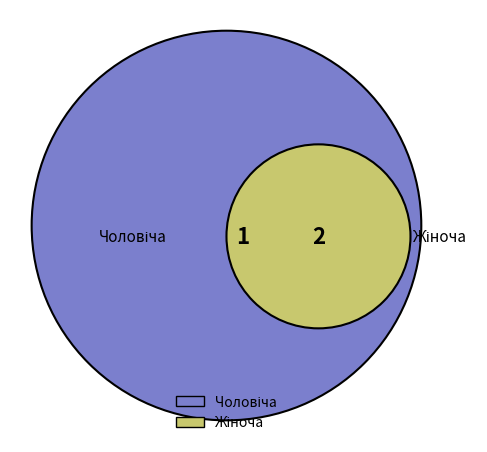

What percentage is the Чоловіча slice, to the nearest percent?

33%